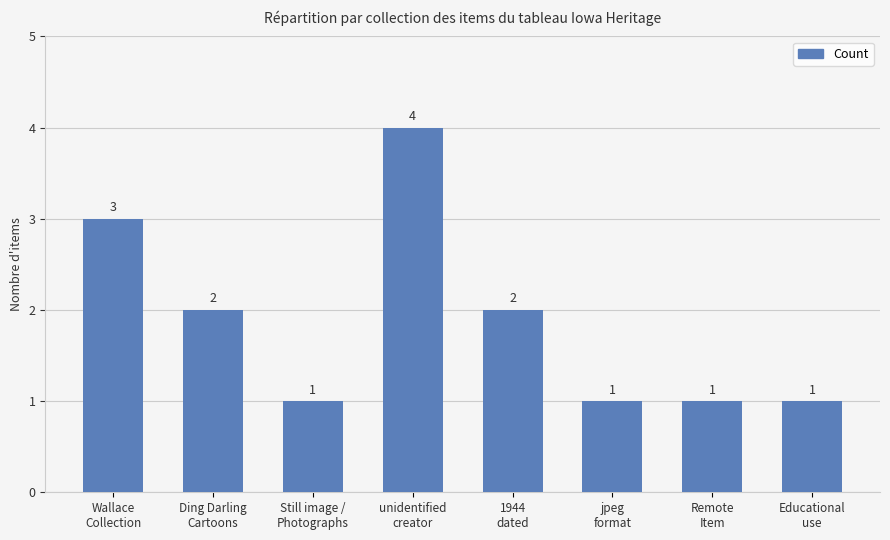

What is the difference between the values at unidentified
creator and Ding Darling
Cartoons?

2